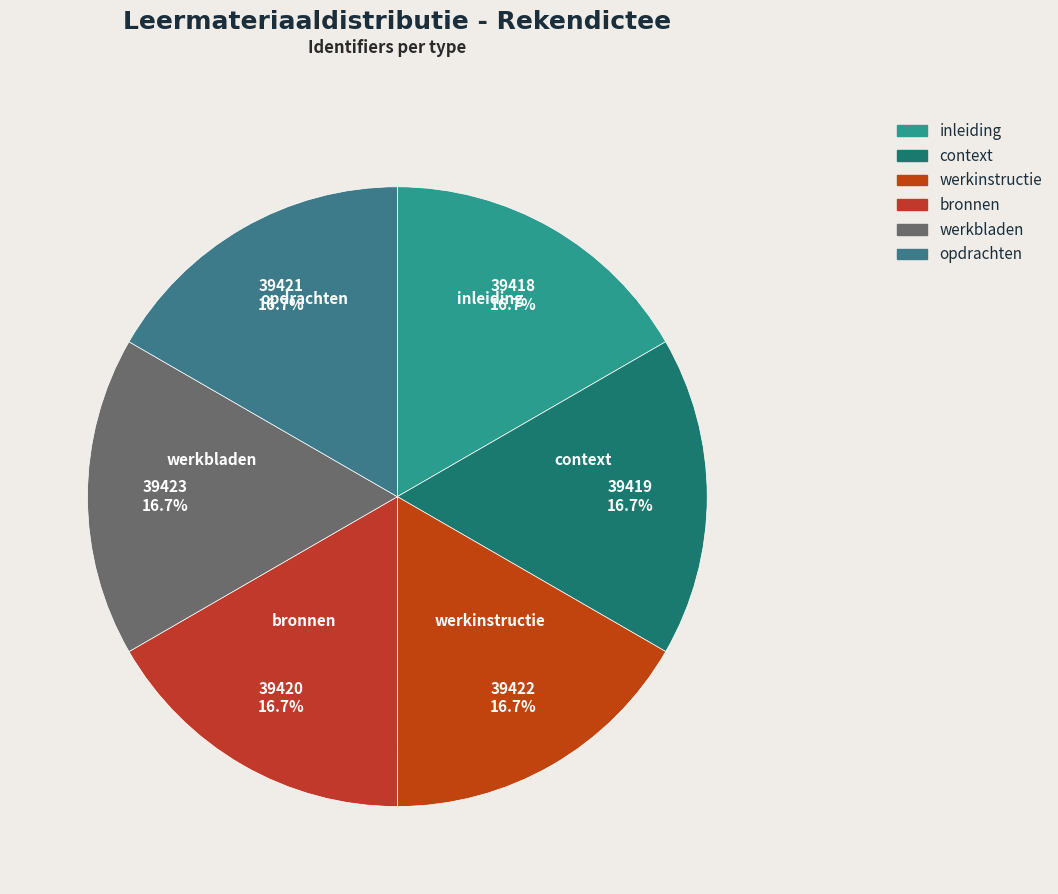

Is there a majority slice in this chart?

No